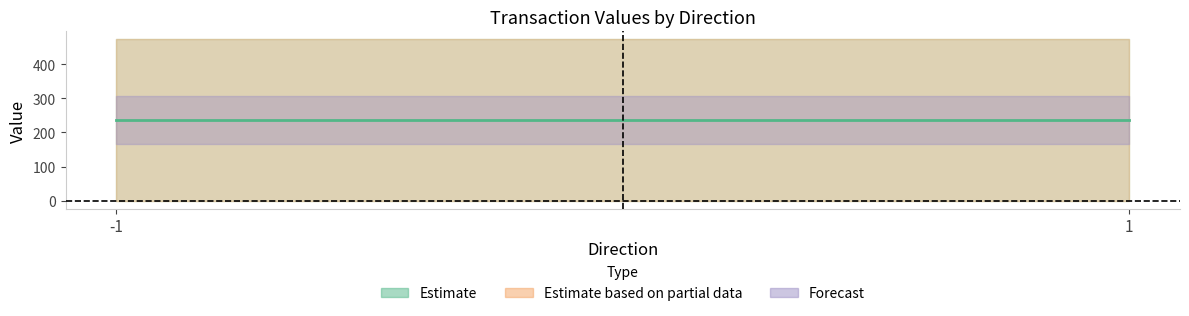

At which category does the chart reach its peak across all series?

-1